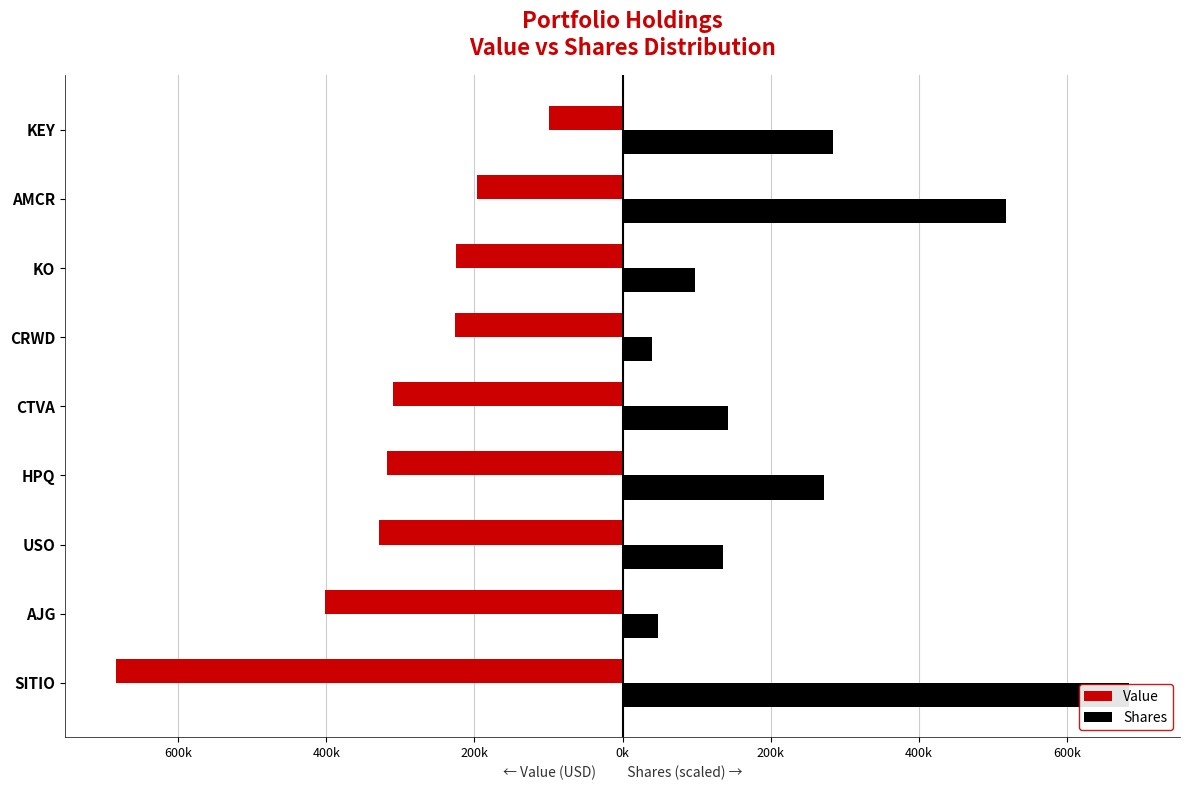

At how many categories does at least one series exceed -346056?

9